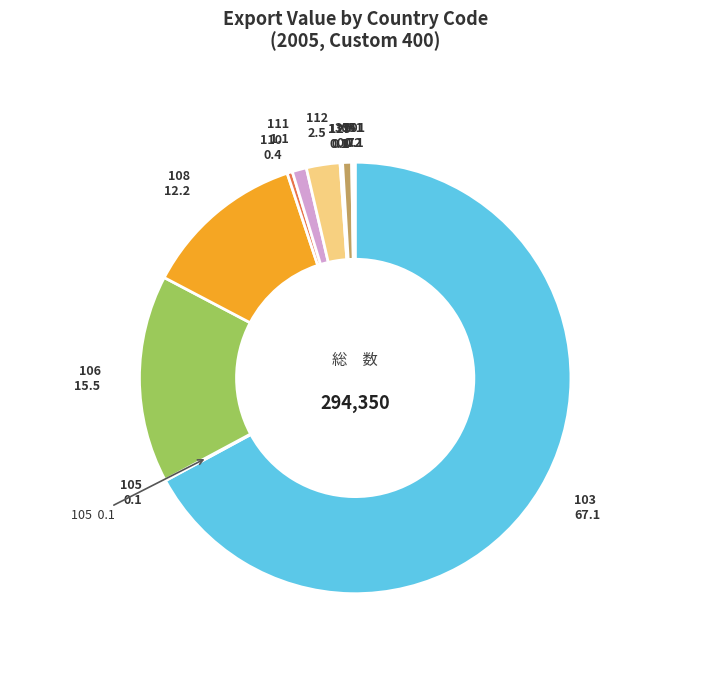

Count the number of slices in the pie.

12